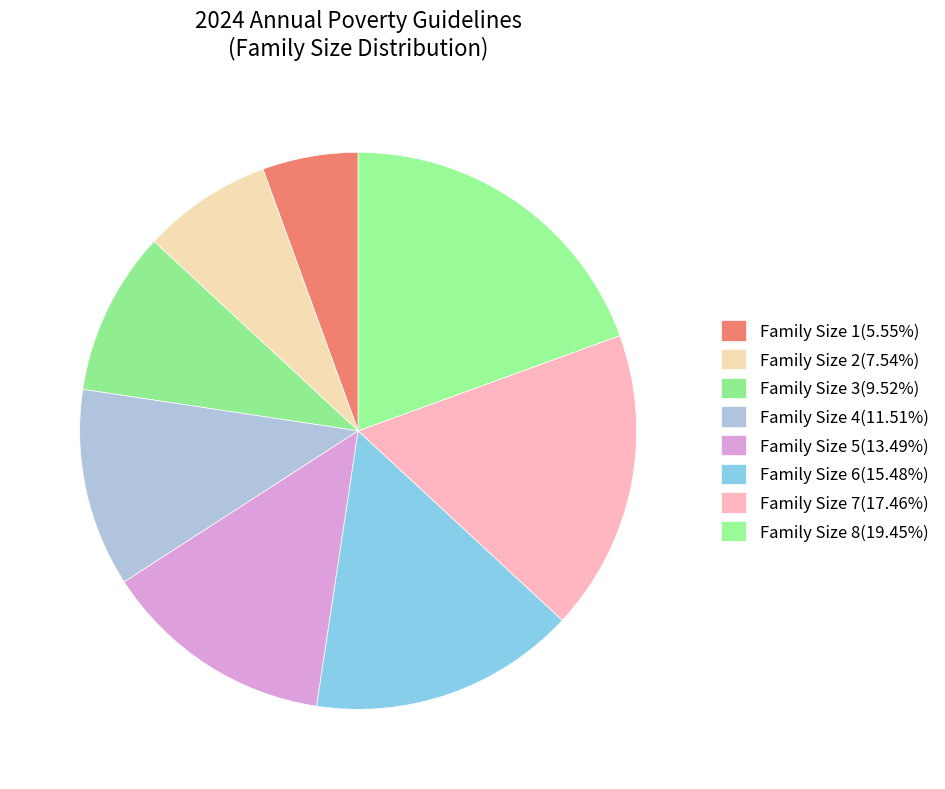

How many slices are in this pie chart?

8